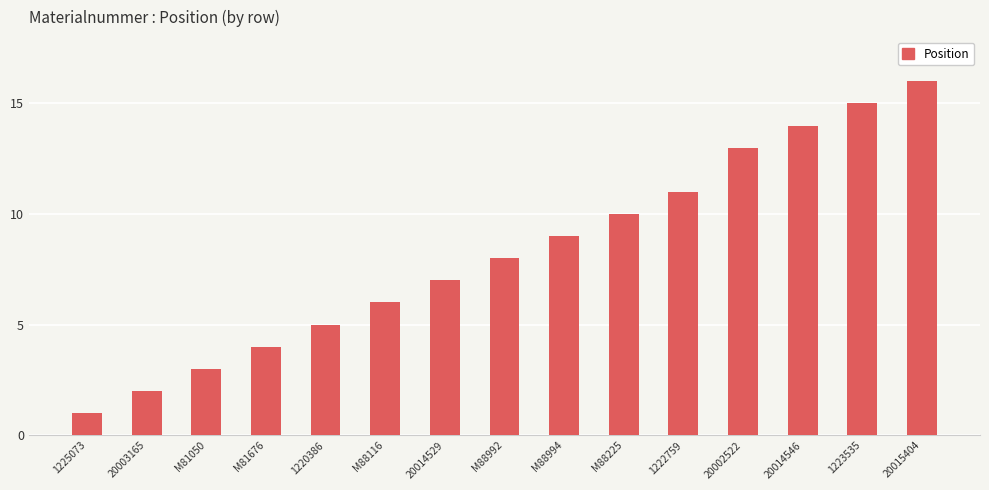

What is the approximate value at 1222759?

11